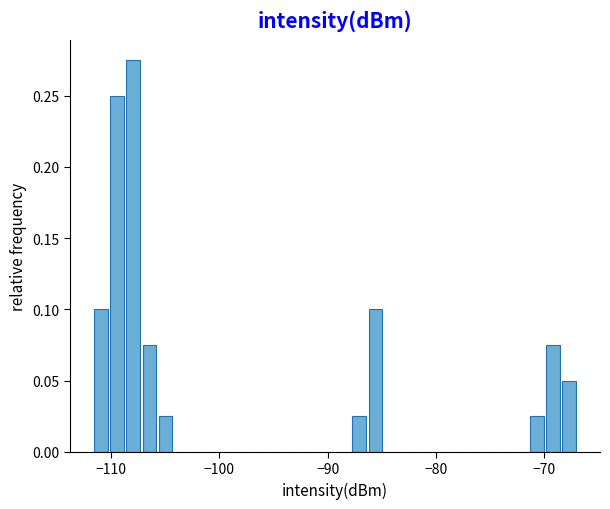

Read against the x-axis, roughly where is the centre of the tallest bar?

-108